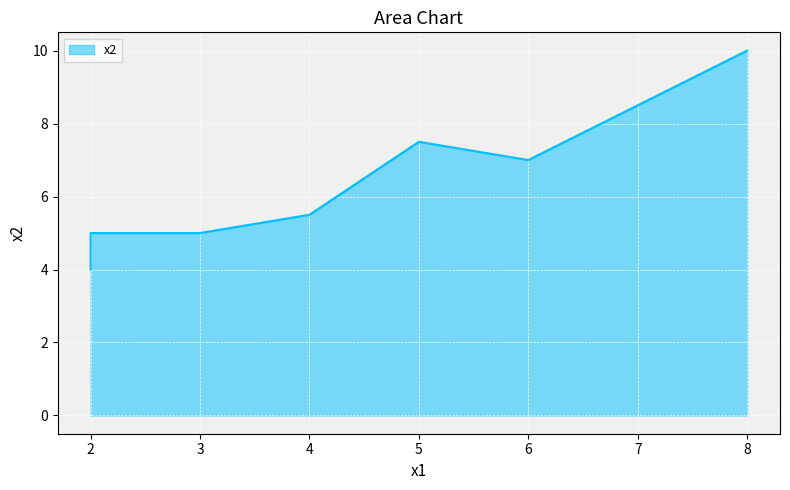

Does the chart display data point markers on the line(s)?

No